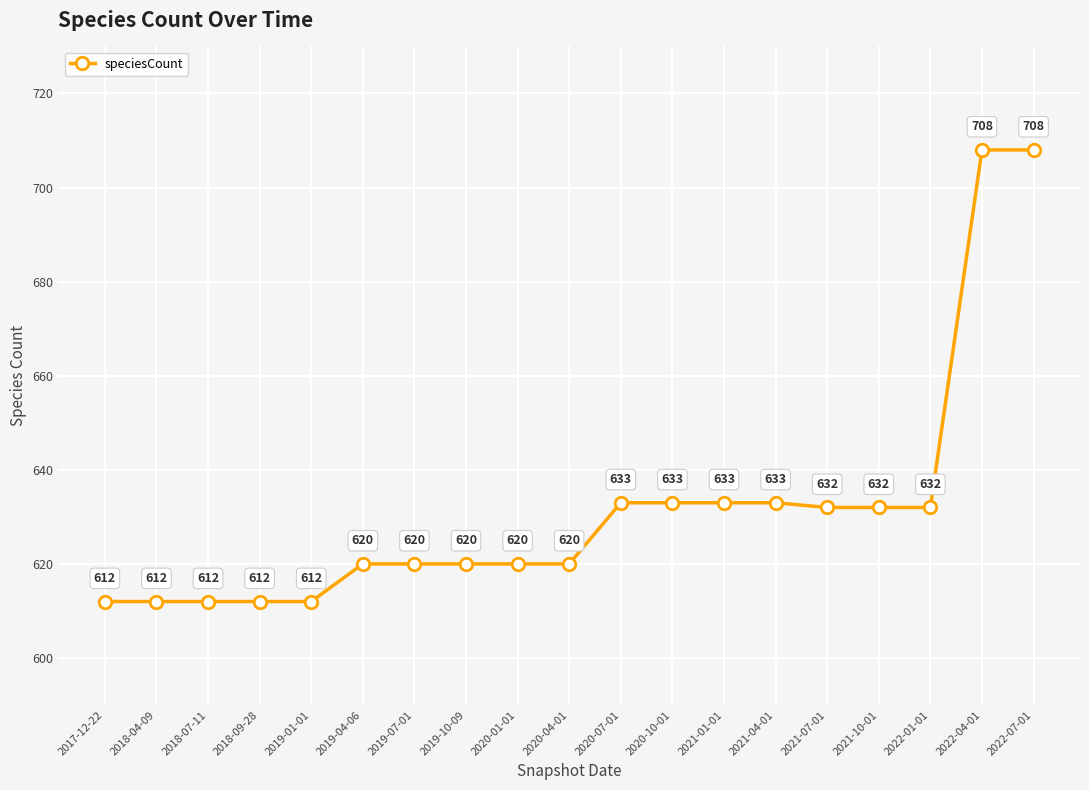

Is it true that the value at 2018-04-09 is 965?

False